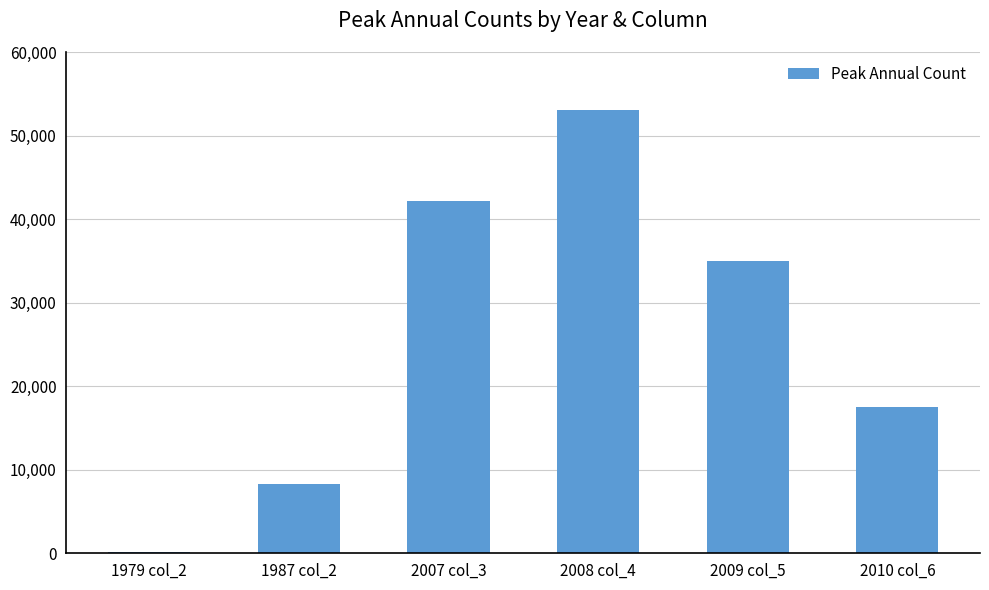

Which label corresponds to the largest value in the chart?

2008 col_4